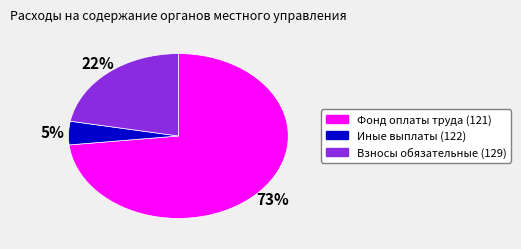

To the nearest percent, what is the average slice percentage?

33%